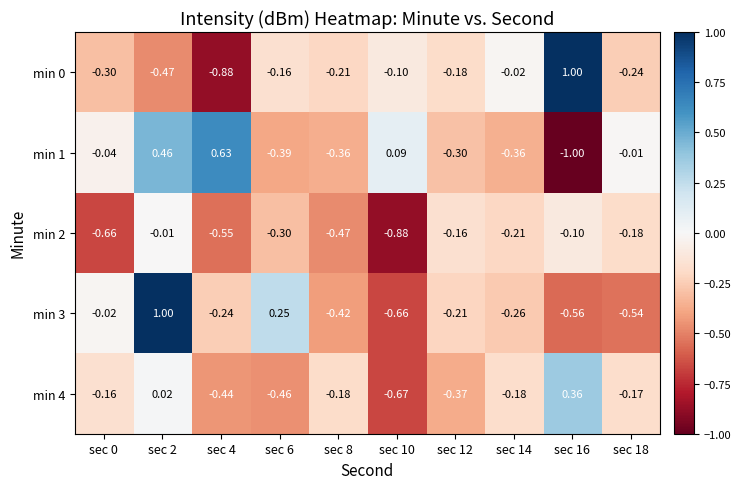

How many categories are shown in the chart?

10